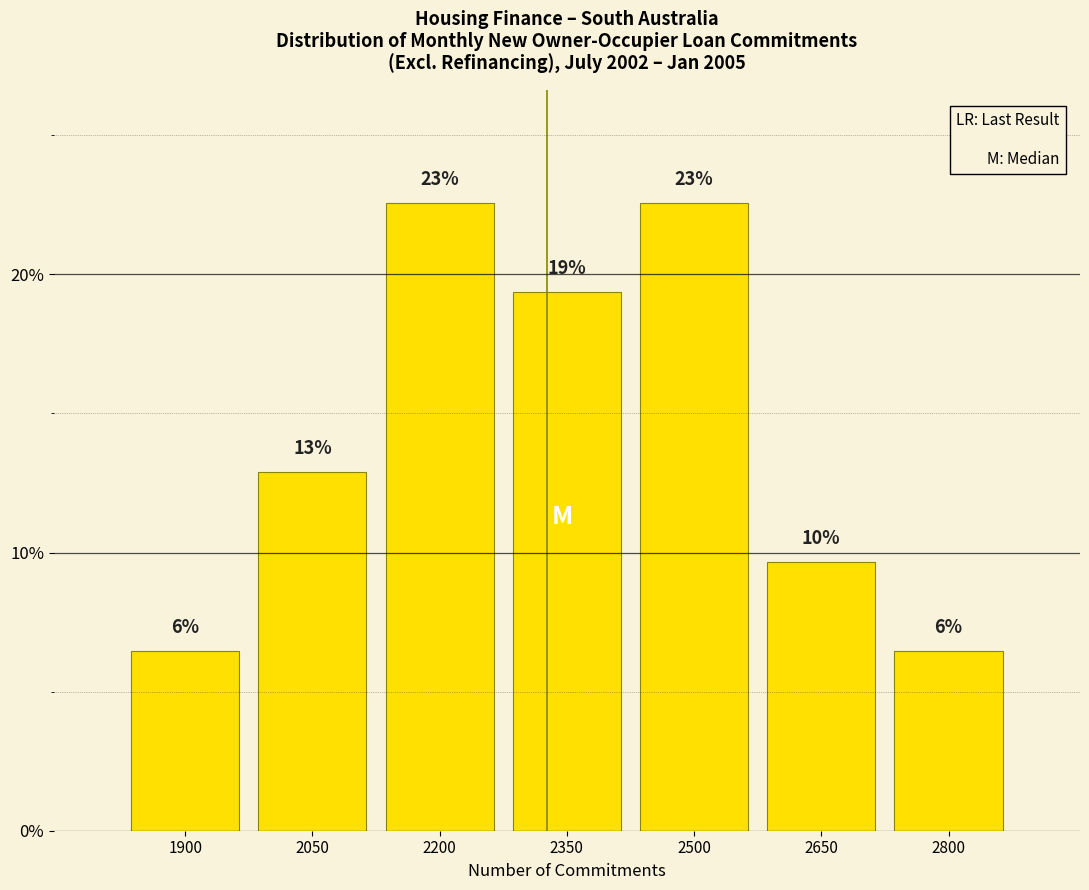

Are the bars horizontal?

No